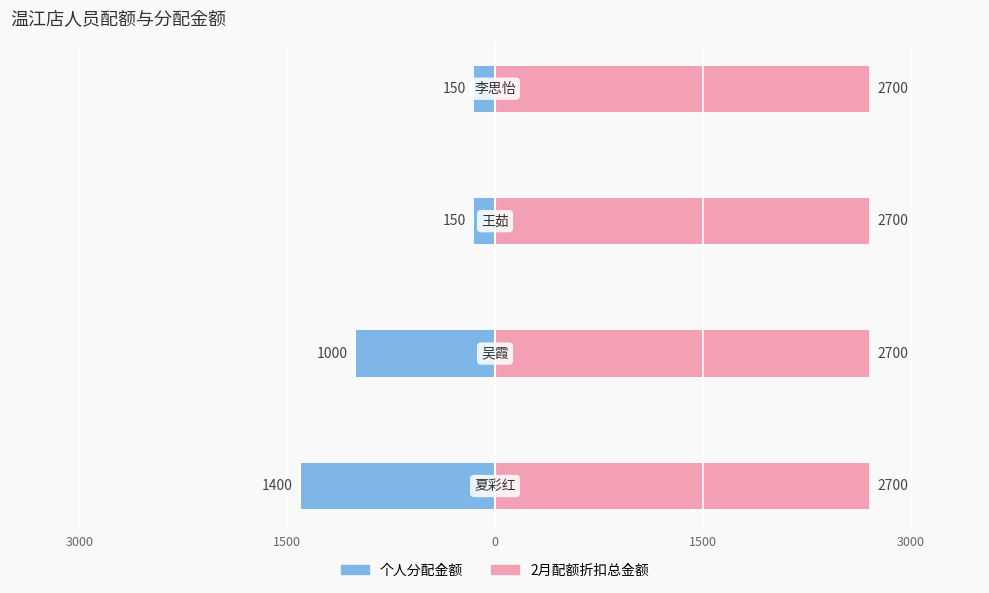

At how many categories does at least one series exceed -1366?

4